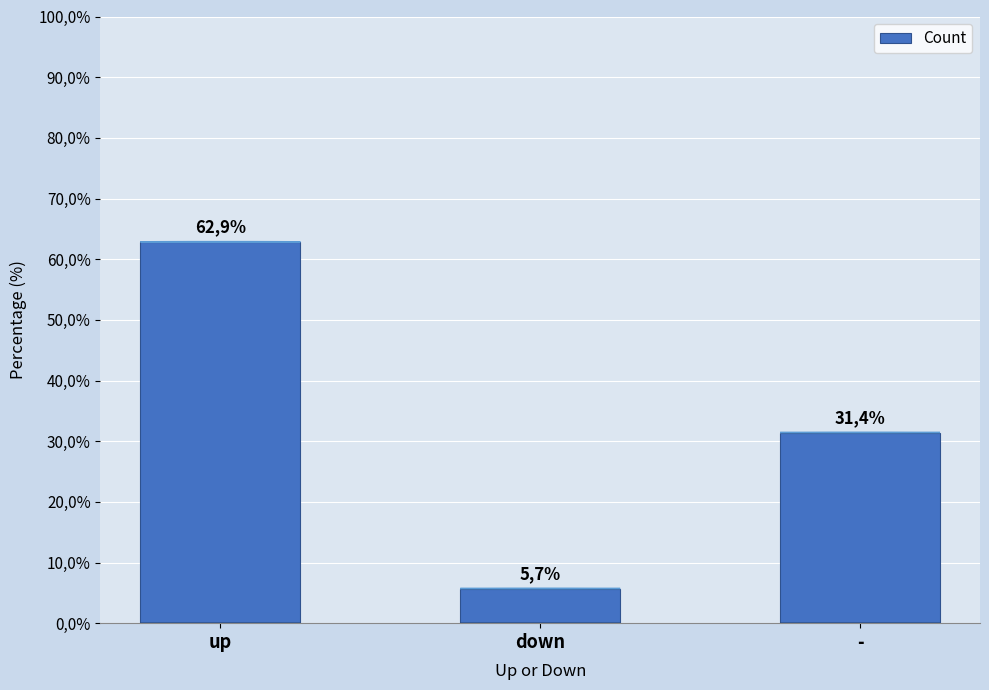

Reading left to right, list all the values displayed in this chart.

62.9	5.7	31.4